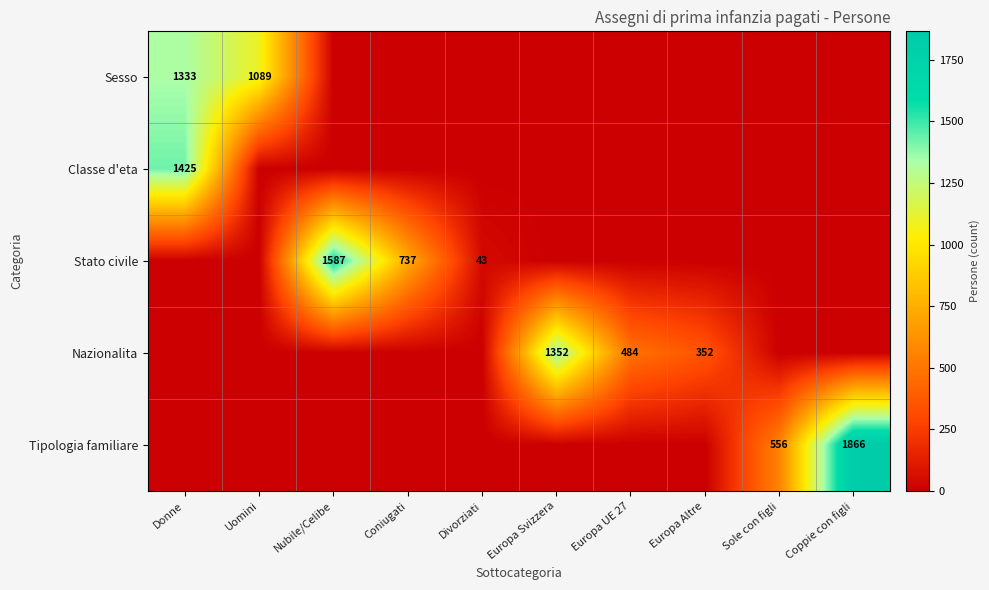

What is the total value across all series at Nubile/Celibe?

1587